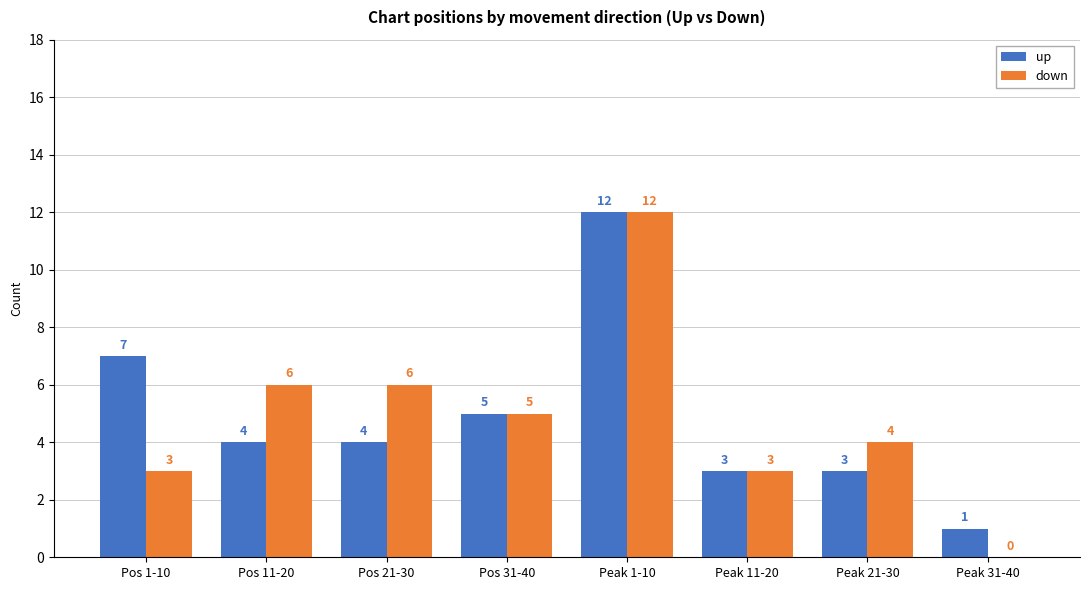

Which series changed the most between Pos 21-30 and Peak 31-40?

down